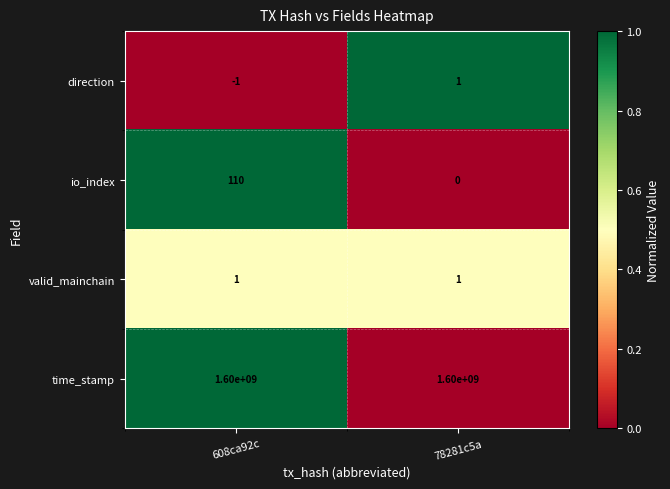

Reading left to right, extract all data points from this chart.

direction: -1	1
io_index: 110	0
valid_mainchain: 1	1
time_stamp: 1600000000	1600000000